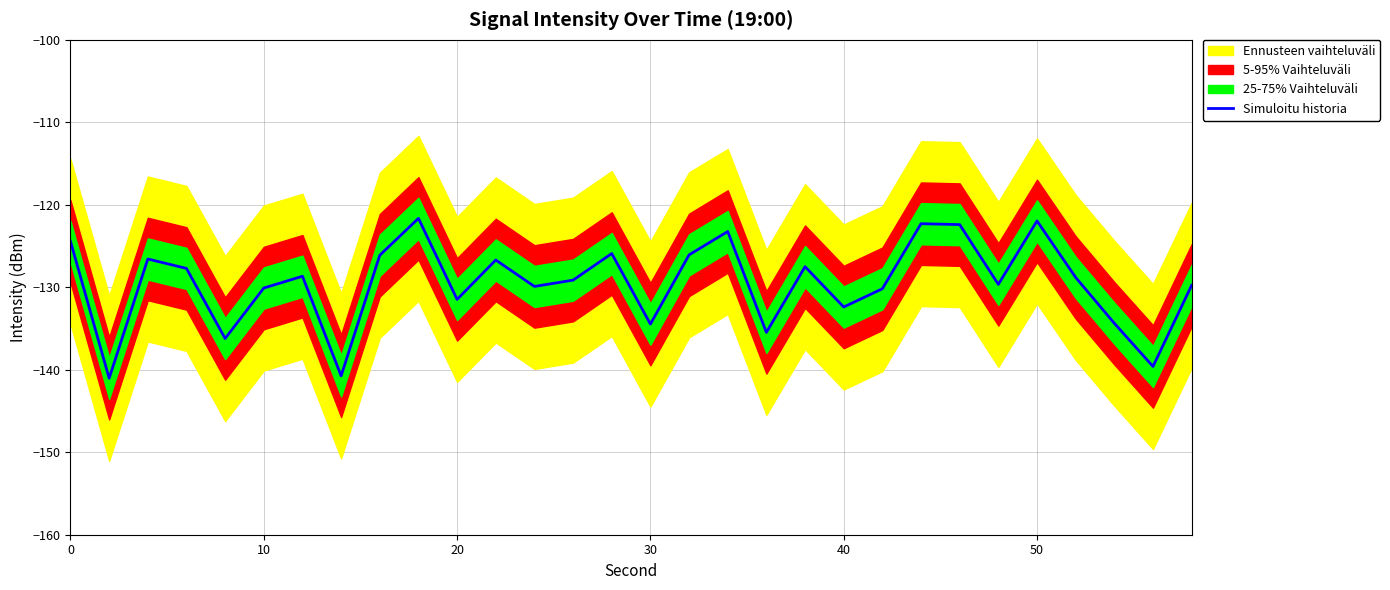

What is the difference between the maximum and second lowest values?

19.1